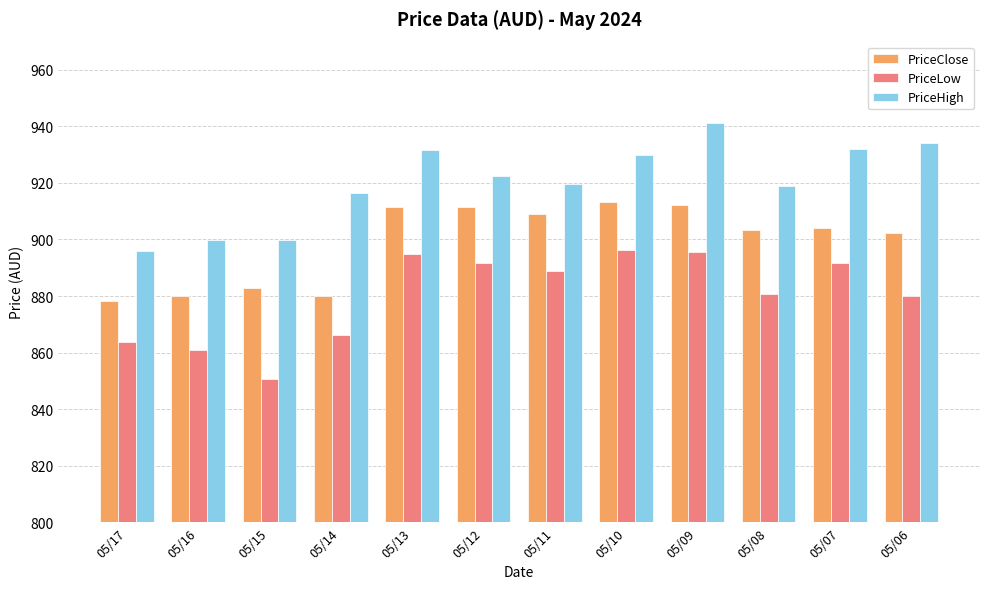

How many groups of bars are there?

12